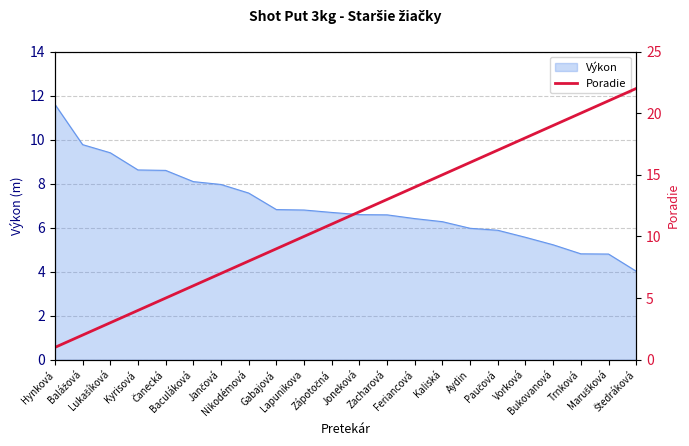

What is the maximum value for Výkon?

11.6